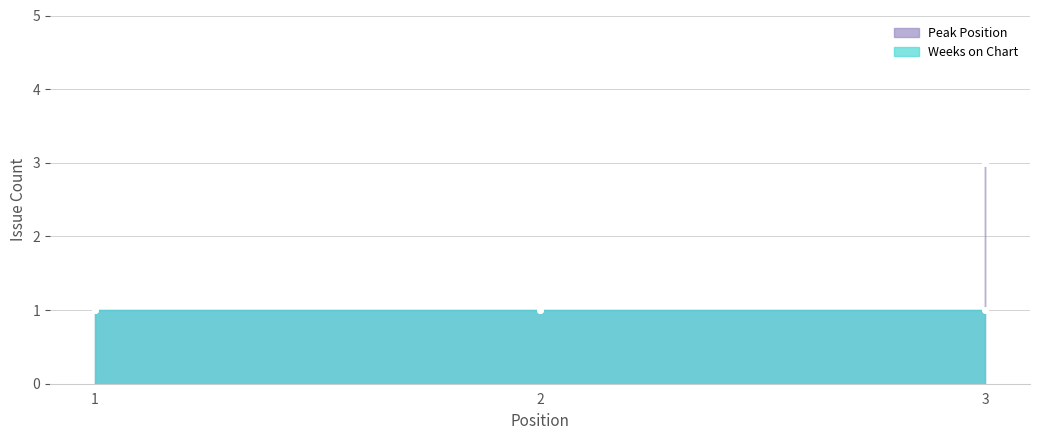

At which category does the chart reach its minimum across all series?

1